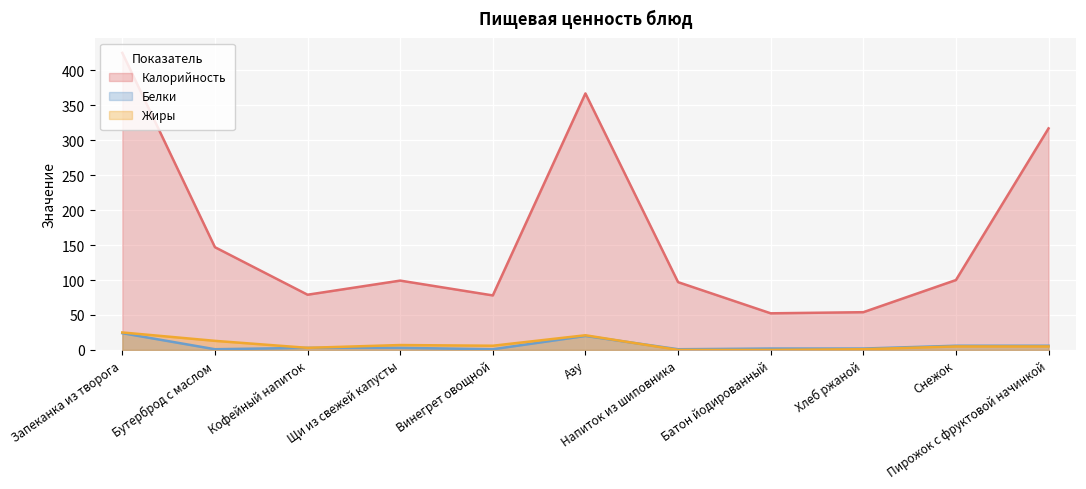

How many lines are shown in the chart?

3